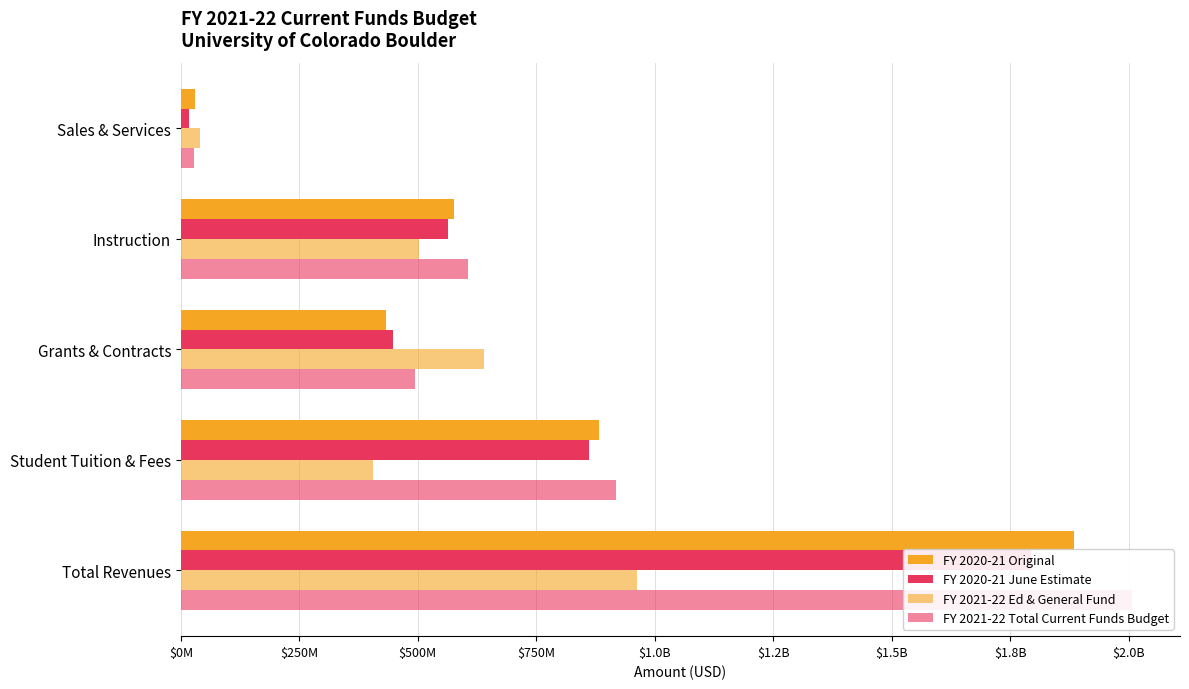

List the series in order of their peak value, highest first.

FY 2021-22 Total Current Funds Budget, FY 2020-21 Original, FY 2020-21 June Estimate, FY 2021-22 Ed & General Fund